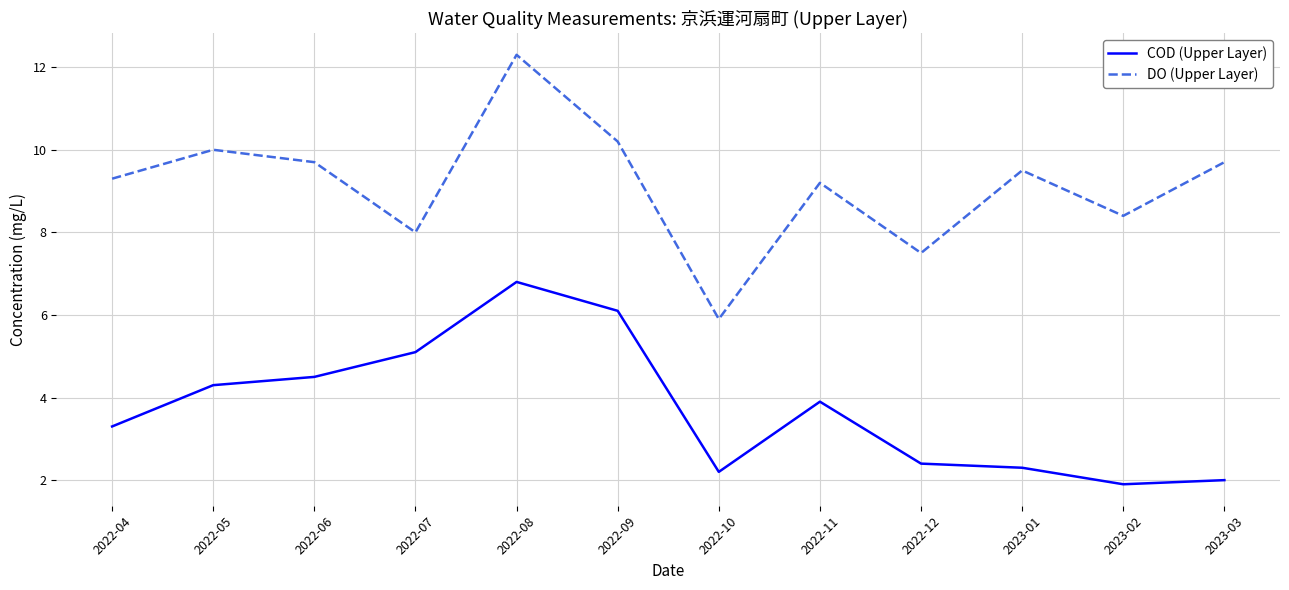

True or false: DO (Upper Layer) and COD (Upper Layer) intersect in this chart.

False